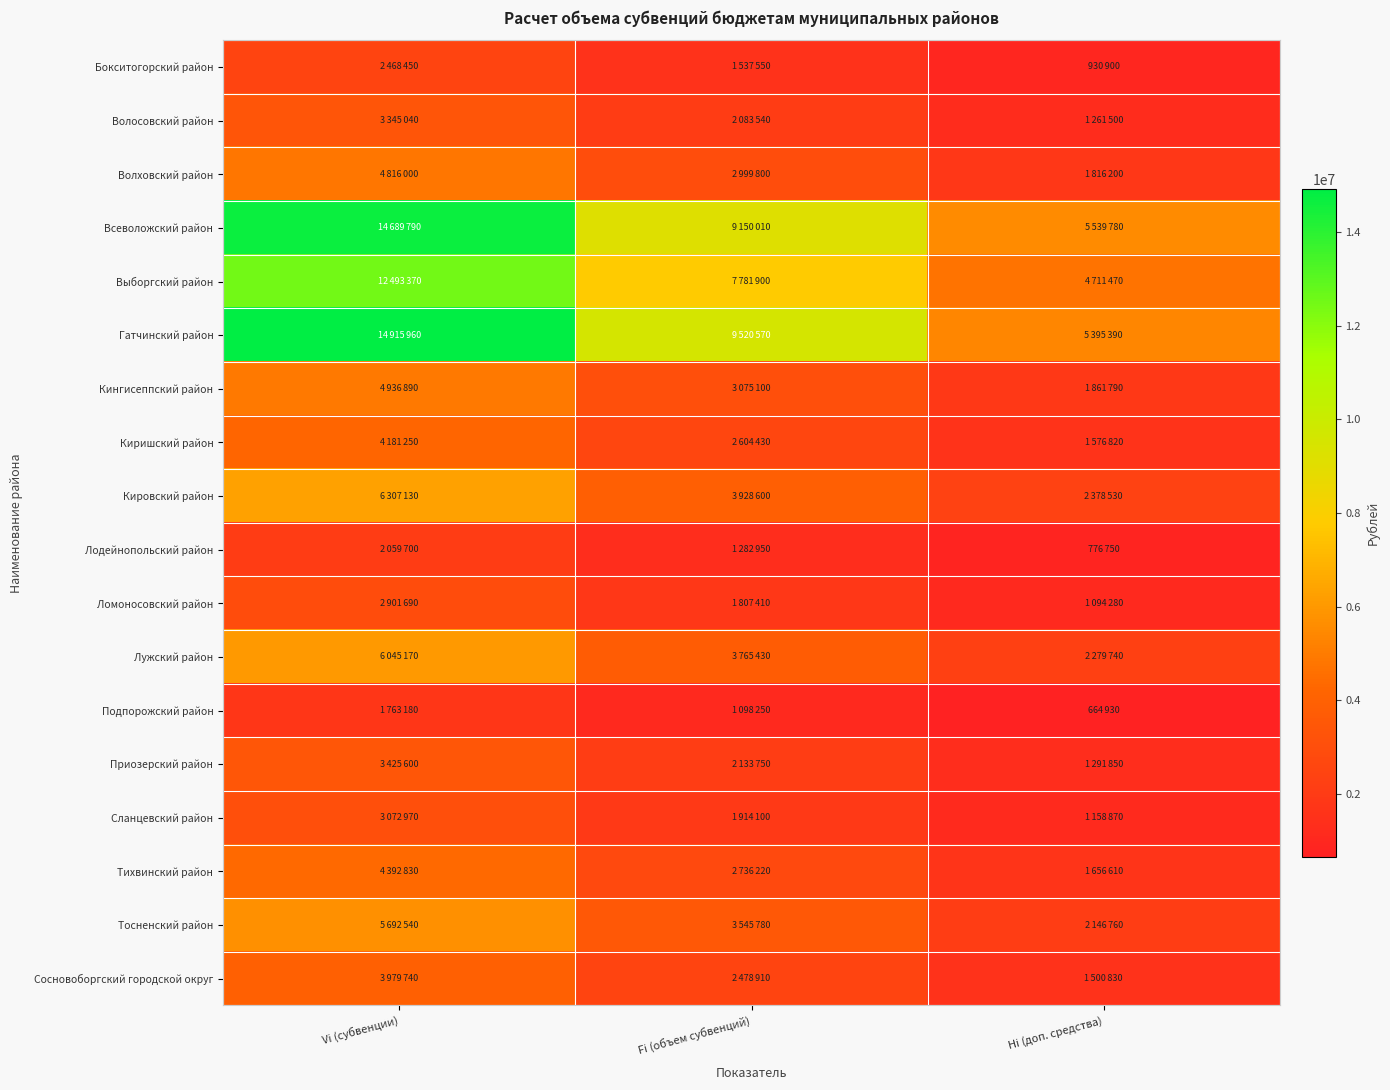

At which category is the sum across all series the highest?

Vi (субвенции)